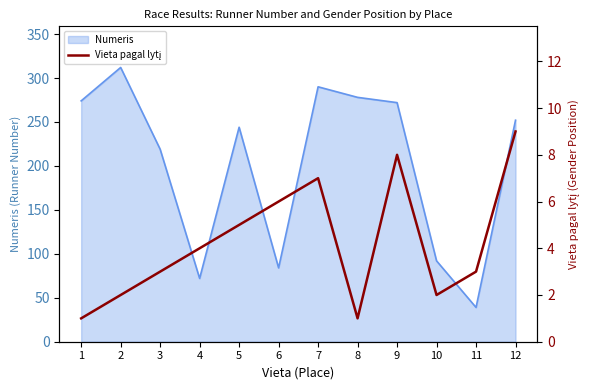

What is the lowest value of the Numeris series?

39